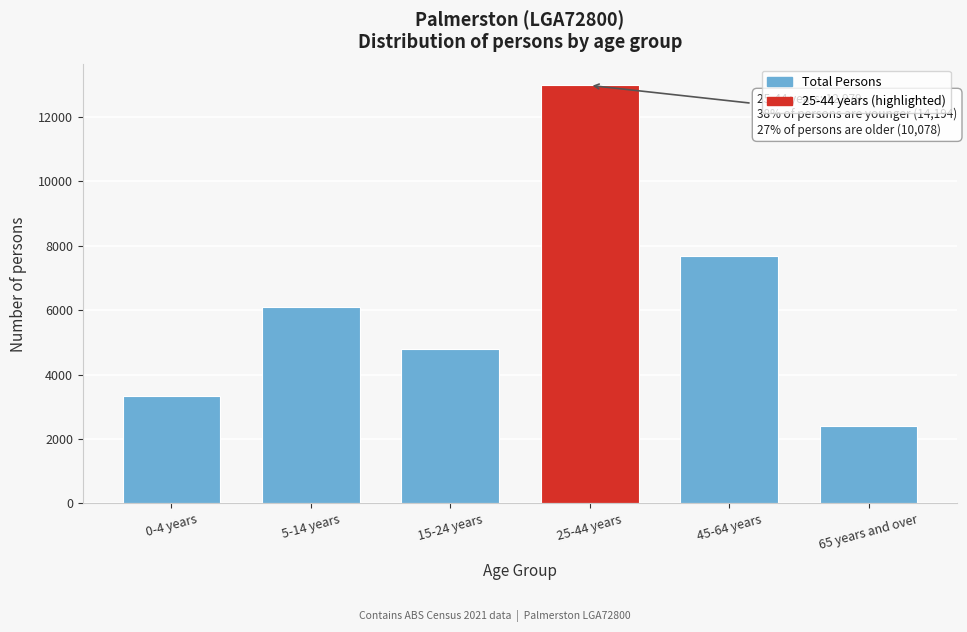

Reading left to right, transcribe all the data shown in this chart.

0-4 years=3318	5-14 years=6090	15-24 years=4786	25-44 years=12979	45-64 years=7685	65 years and over=2393